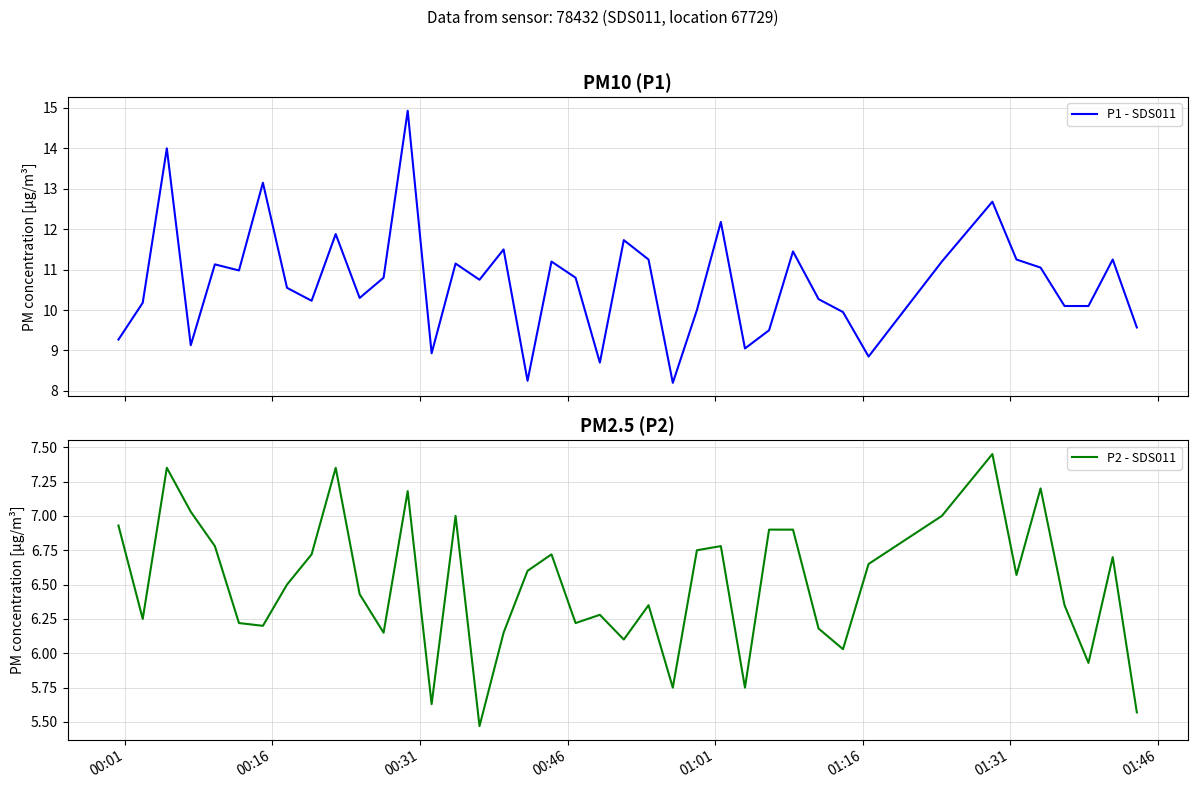

What is the lowest value of the P1 - SDS011 series?

8.2